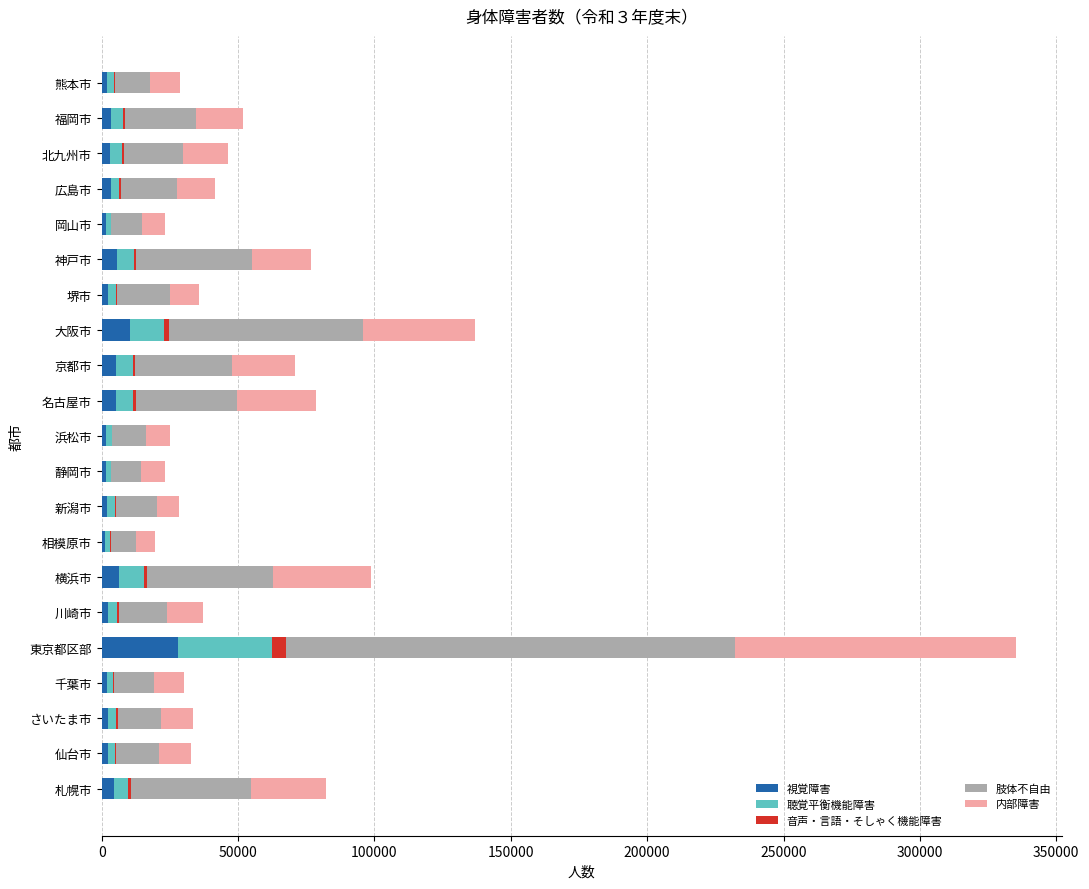

What is the highest value of the 視覚障害 series?

27880